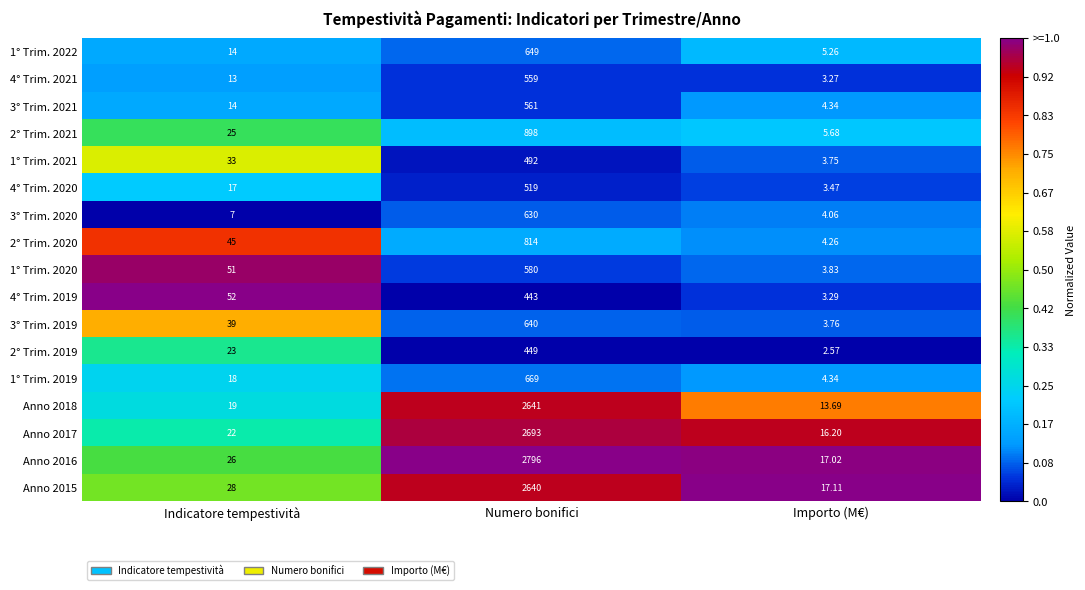

List the labels in order of 1° Trim. 2022 value, largest first.

Numero bonifici, Indicatore tempestività, Importo (M€)